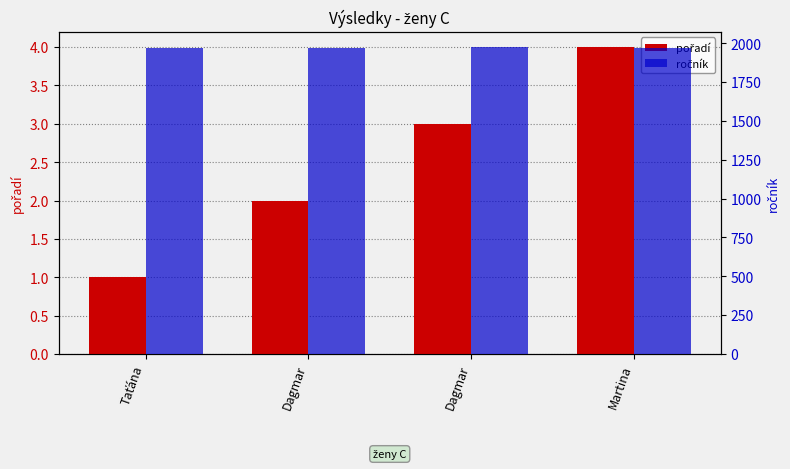

Does the chart contain stacked bars?

No